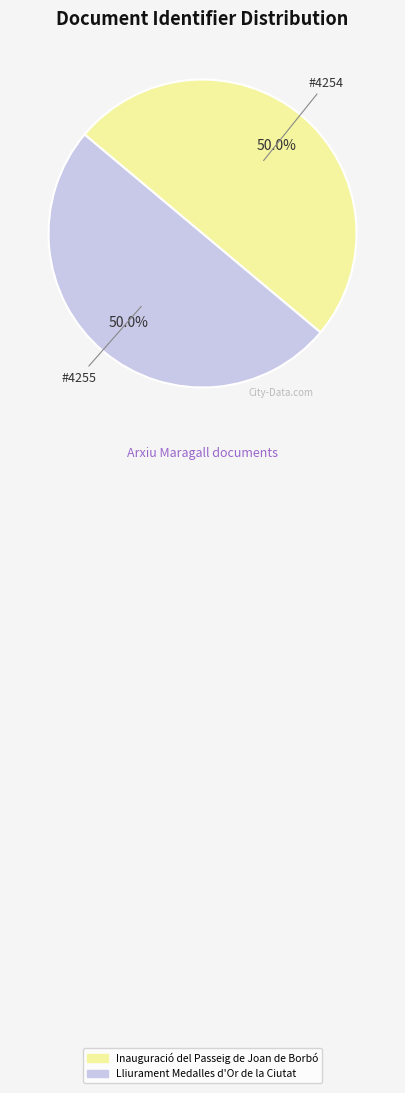

The Lliurament Medalles d'Or de la Ciutat slice represents 36% of the pie. True or false?

False